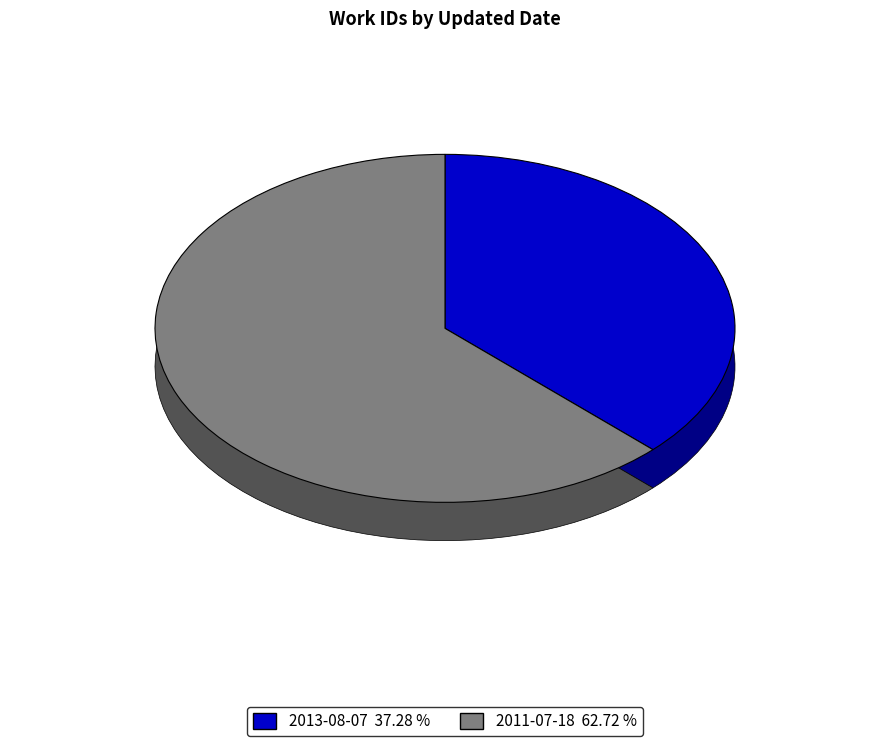

To the nearest percent, what is the average slice percentage?

50%